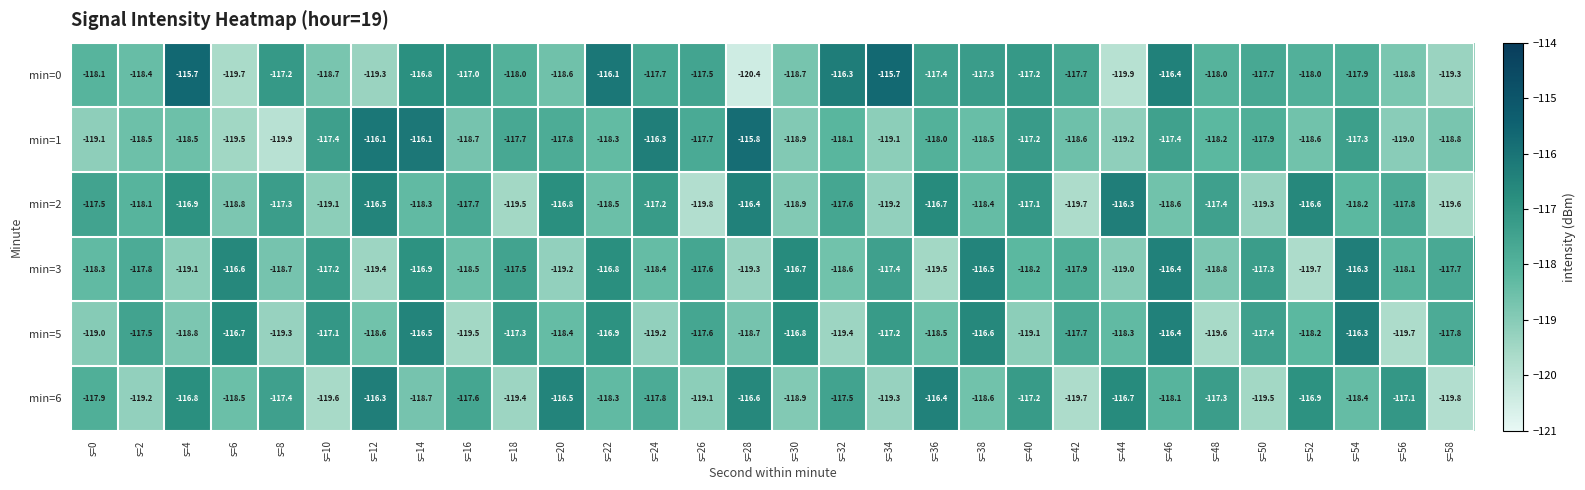

Which category has the lowest value in the min=5 series?

s=56